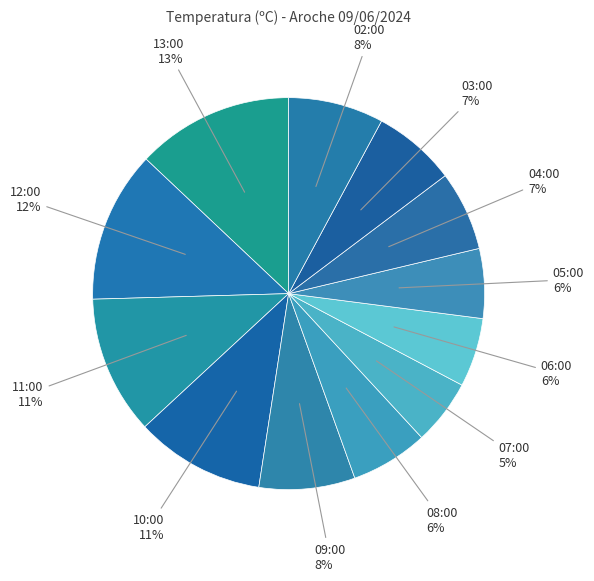

Combined, do 05:00 6% and 13:00 13% account for over 50%?

No